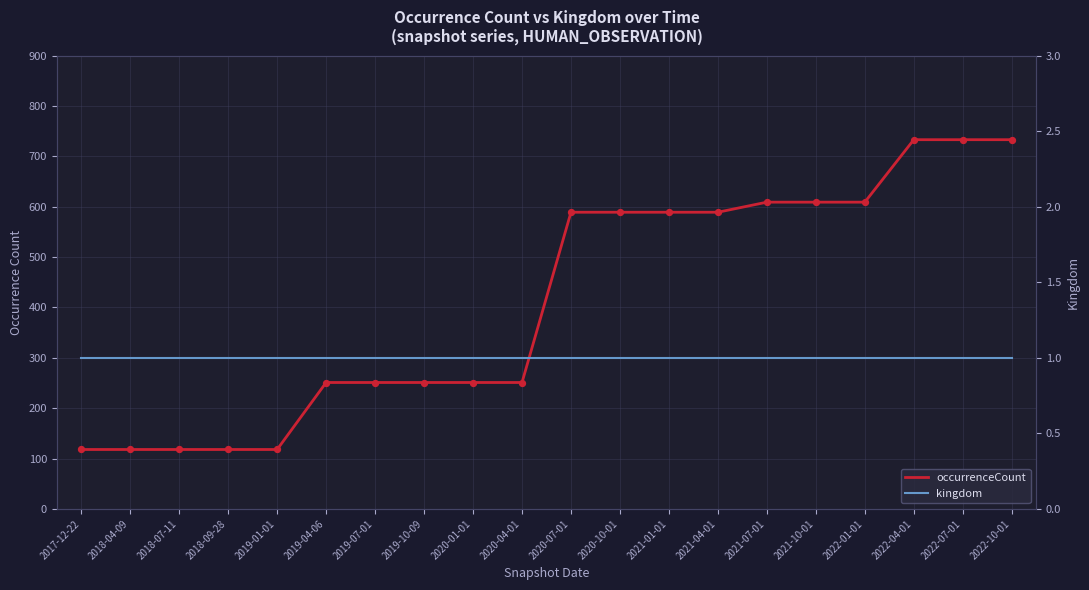

What are all the series names shown in the legend?

occurrenceCount, kingdom